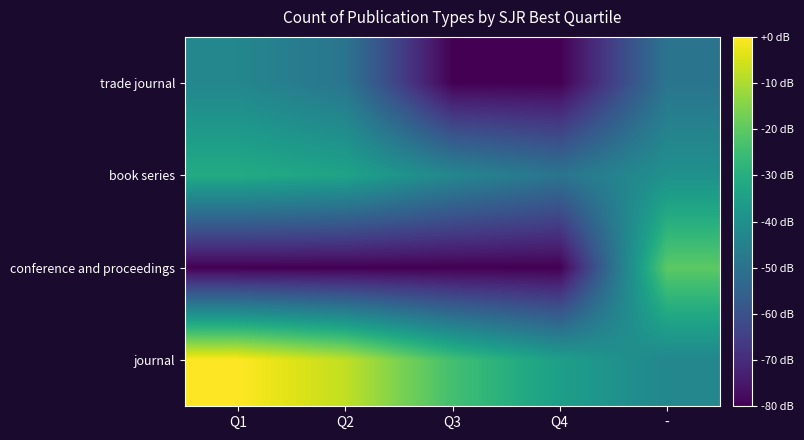

Between Q1 and Q4, which series saw the biggest shift?

trade journal